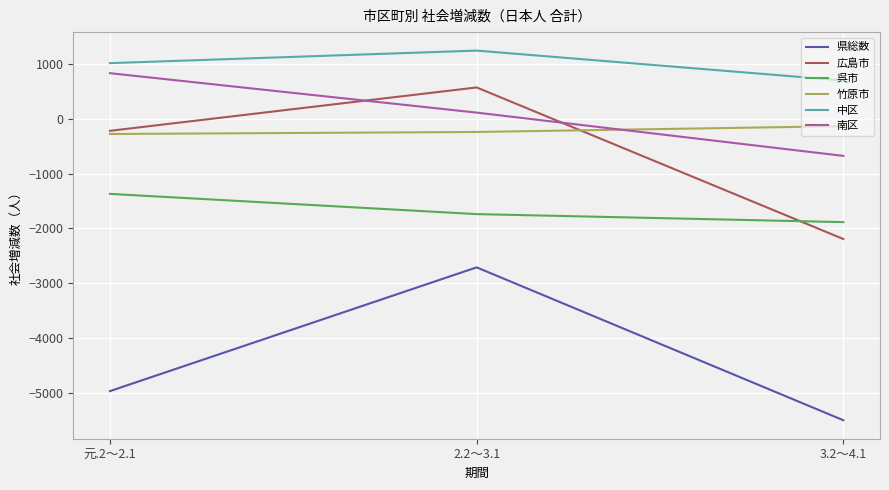

Which series changed the most between 元.2～2.1 and 2.2～3.1?

県総数